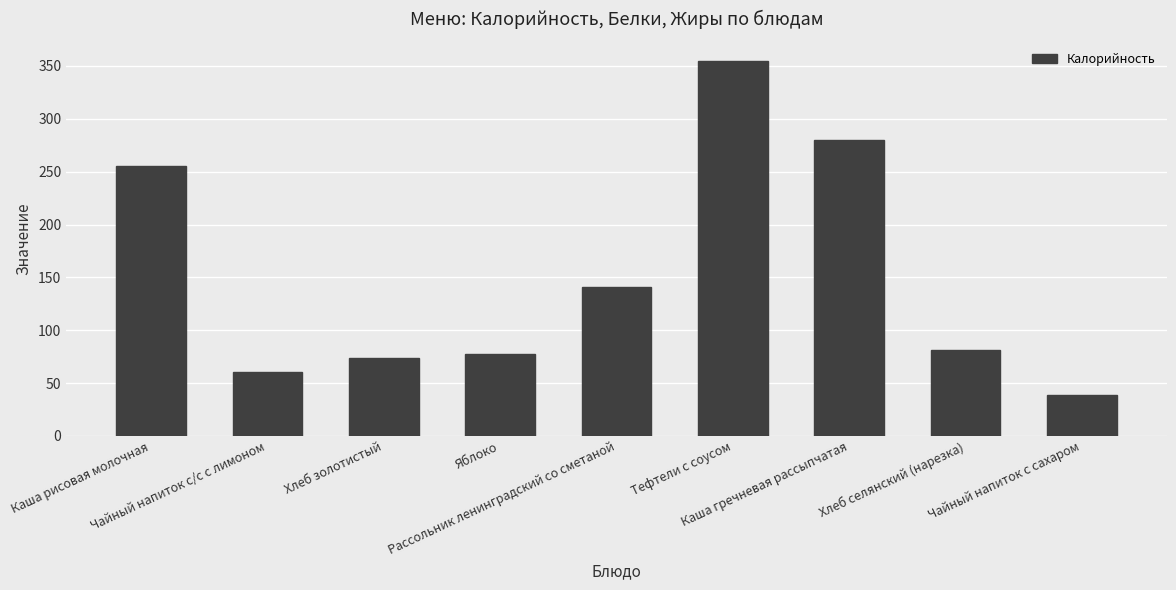

What is the label of the 8th bar from the left?

Хлеб селянский (нарезка)